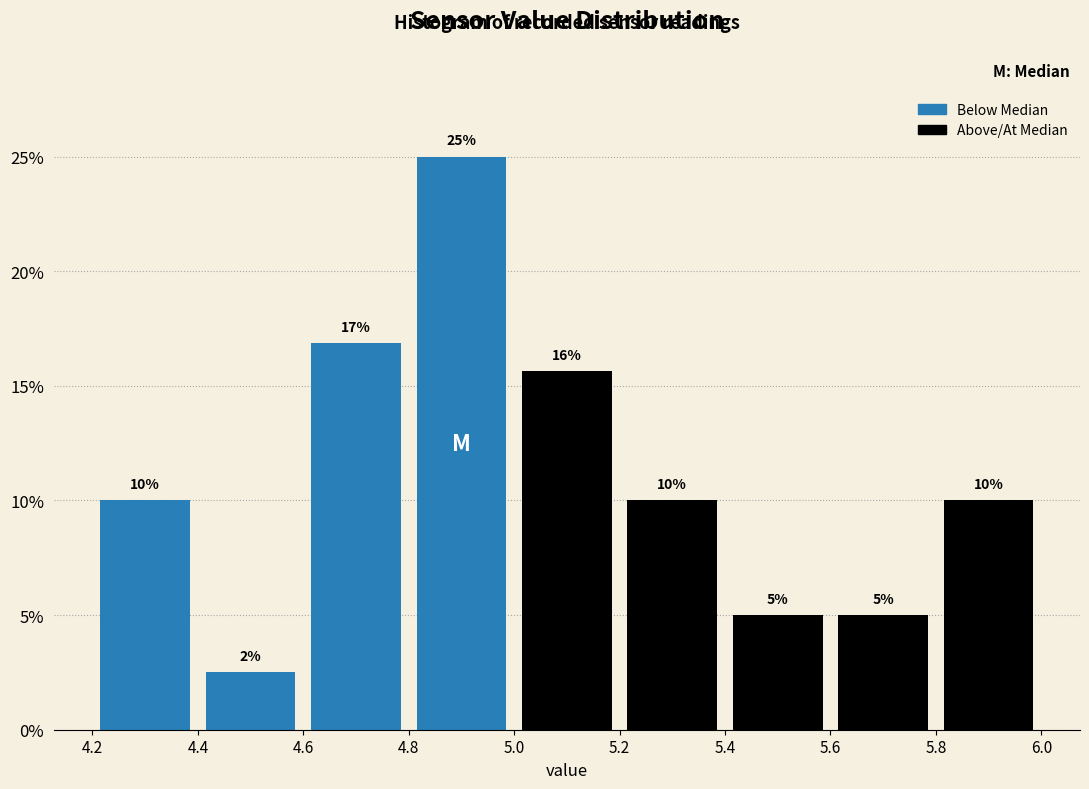

Over which range of the x-axis is the bar tallest?

4.8 to 5.0